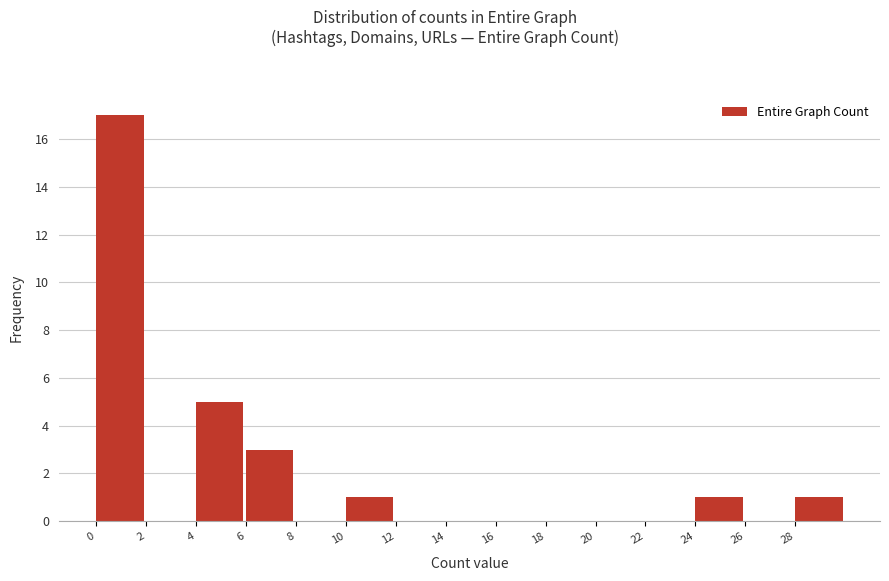

Reading left to right, list all the values displayed in this chart.

0=17	2=0	4=5	6=3	8=0	10=1	12=0	14=0	16=0	18=0	20=0	22=0	24=1	26=0	28=1